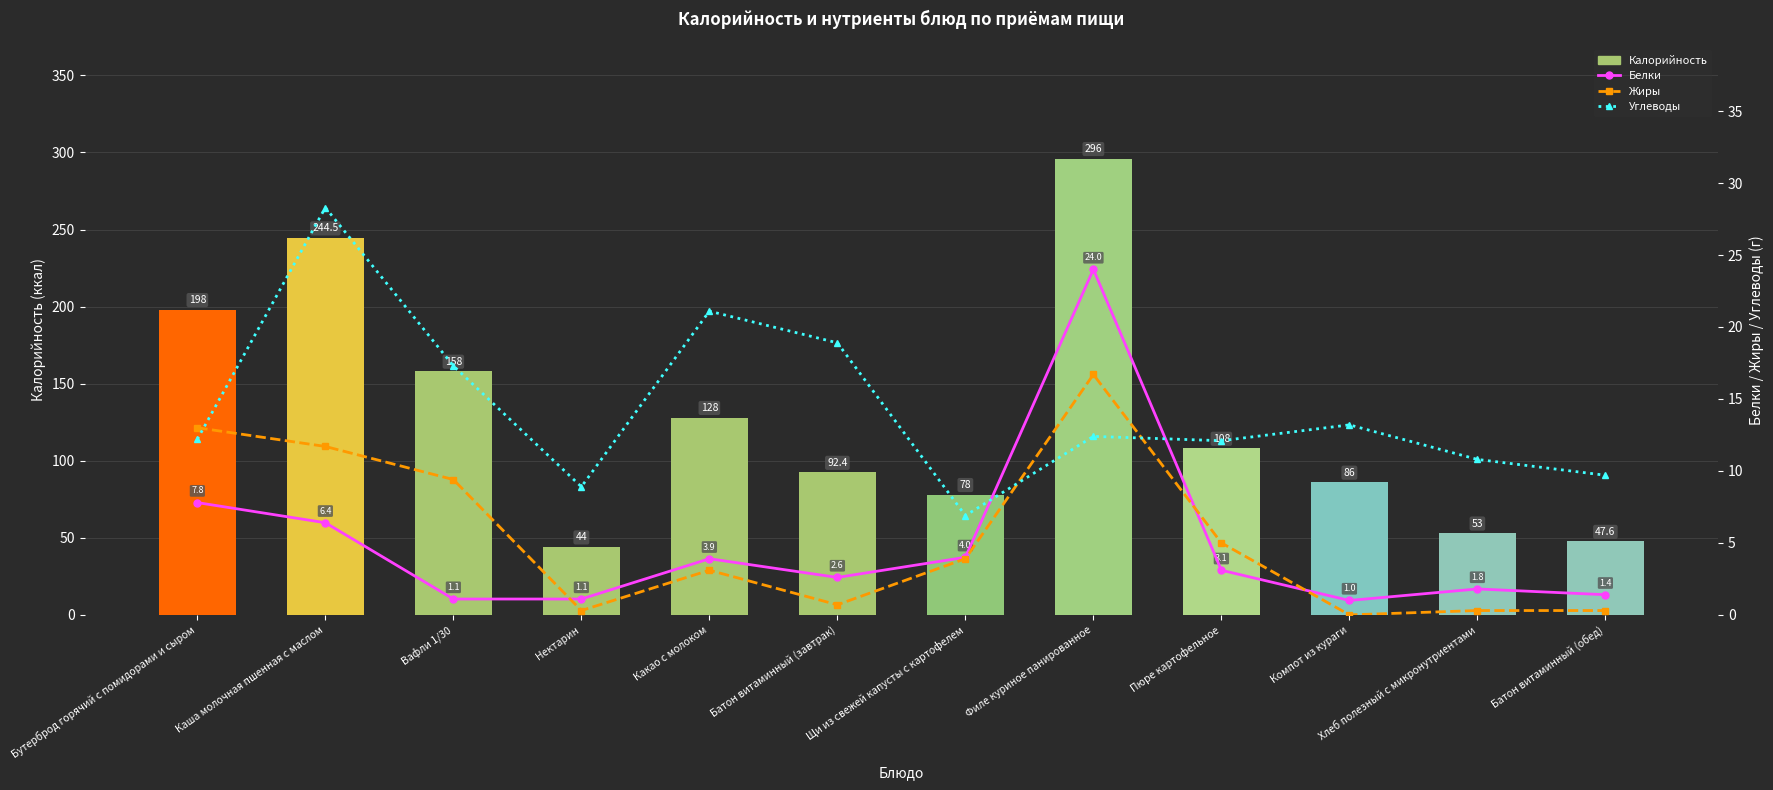

Which label corresponds to the smallest value in the chart?

Компот из кураги